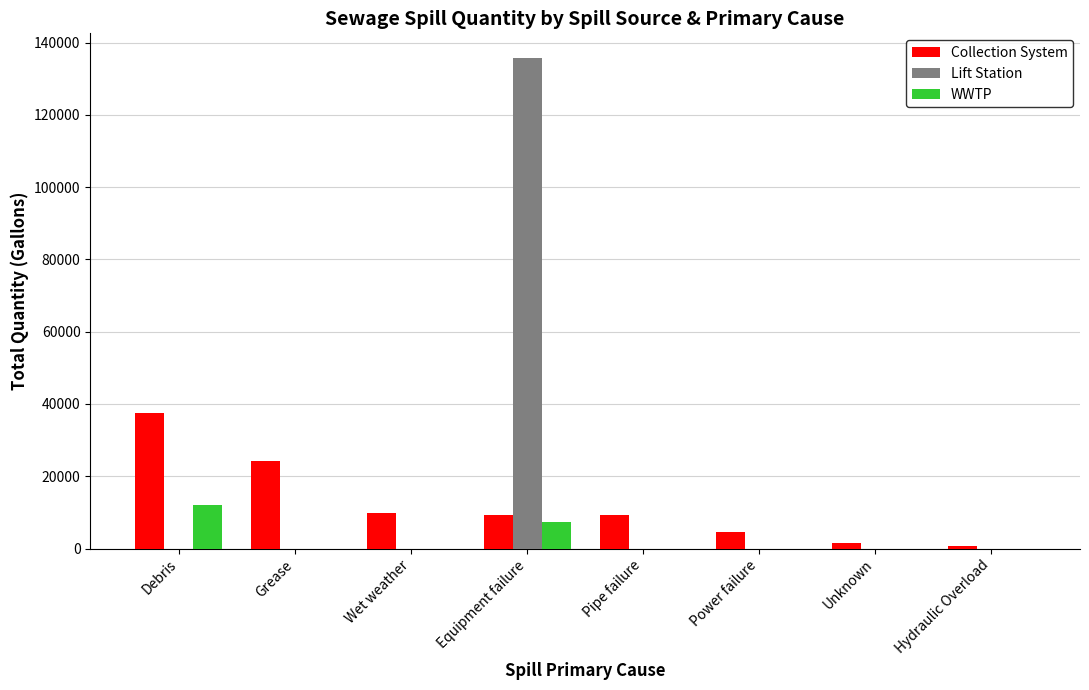

What is the total value across all series at Debris?

49669